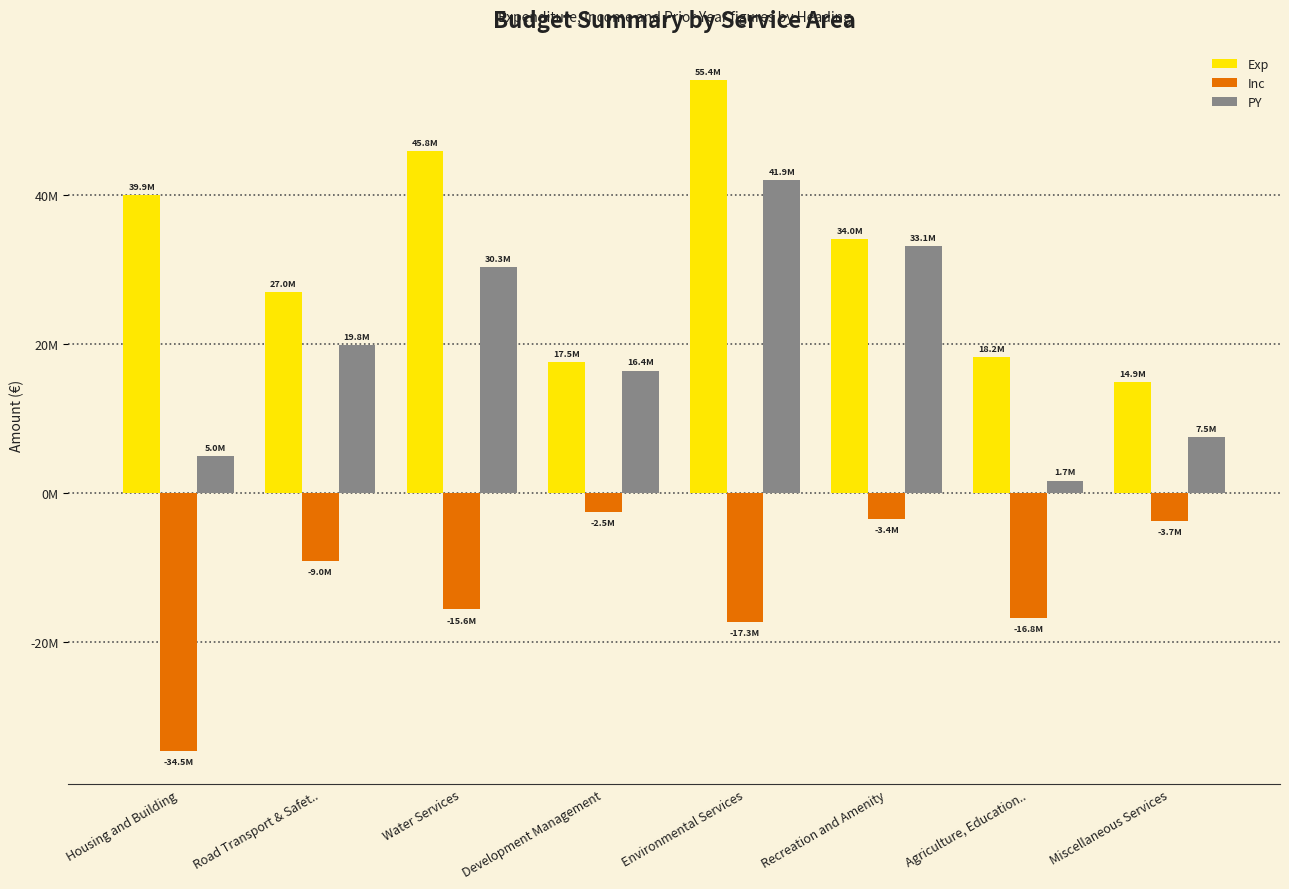

The PY series shows 41901200 at Environmental Services. True or false?

True